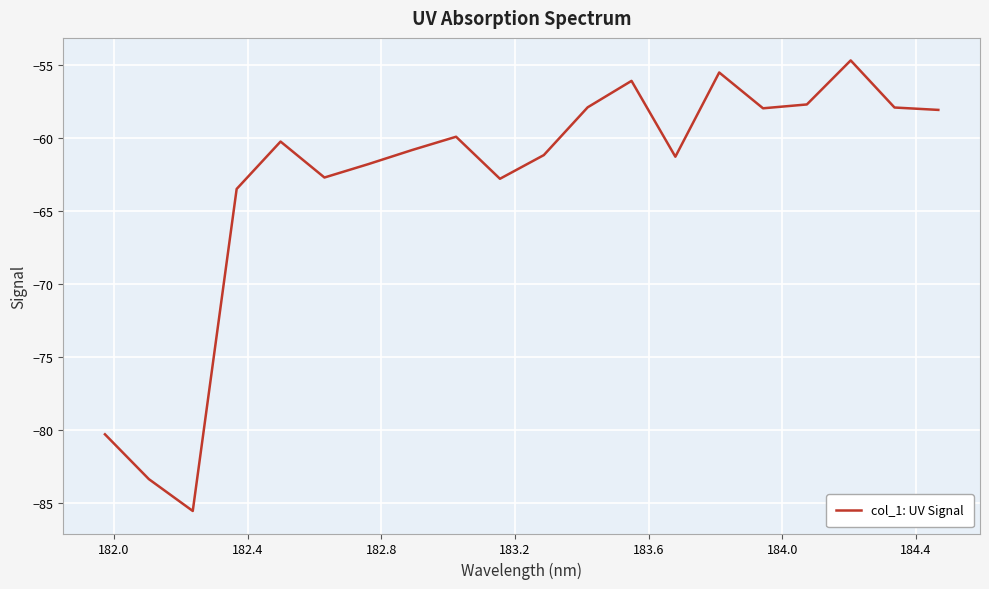

What is the difference between the maximum and minimum values?

30.8